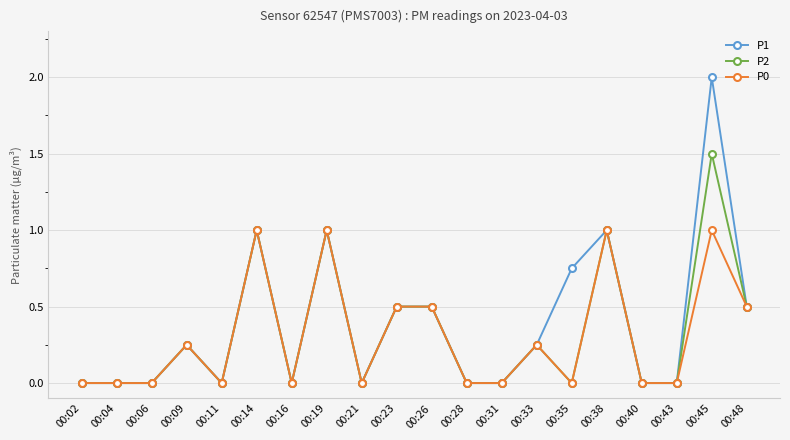

True or false: P0 has more than 1 points higher than both neighbors.

True